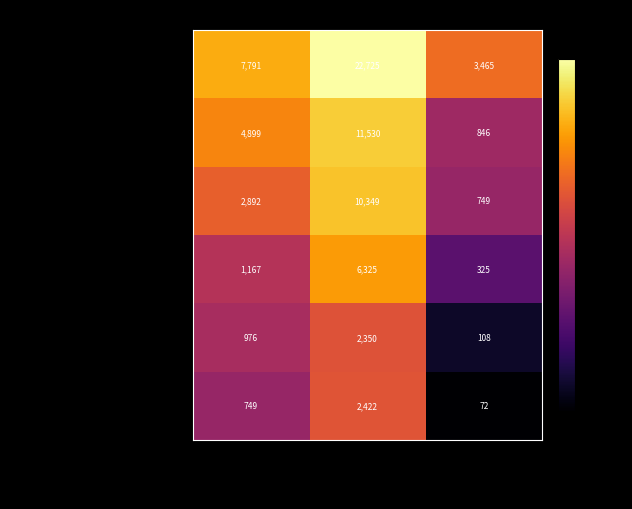

The Прочие расходы series shows 1511 at Сумма в месяц, руб.. True or false?

False